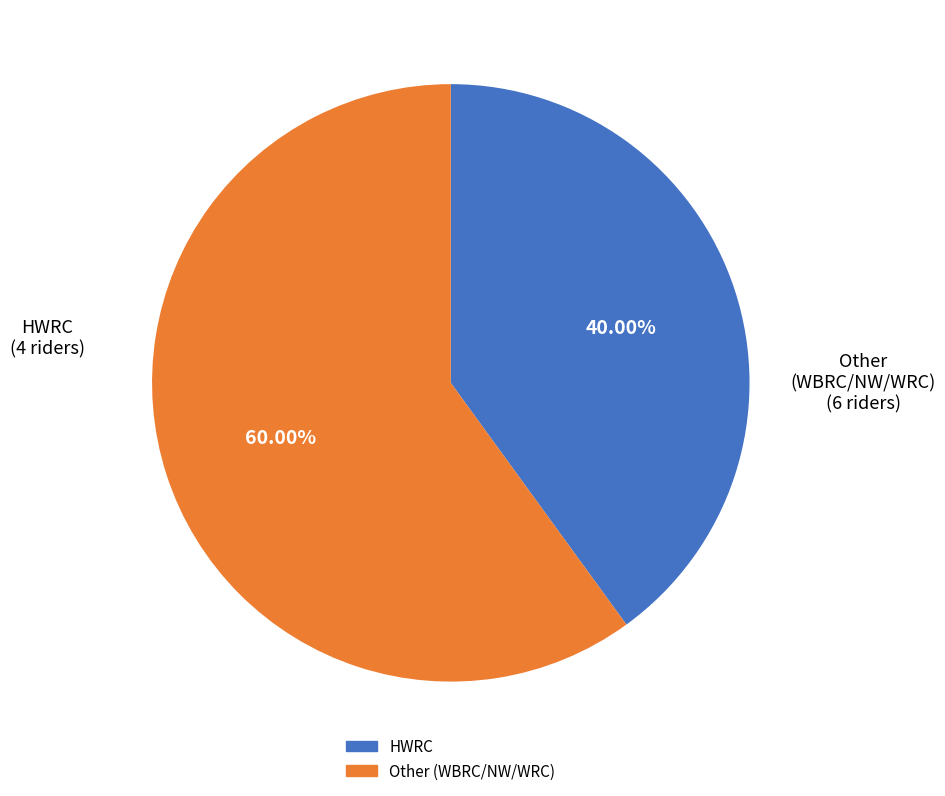

Is there any slice that represents more than half of the pie?

Yes